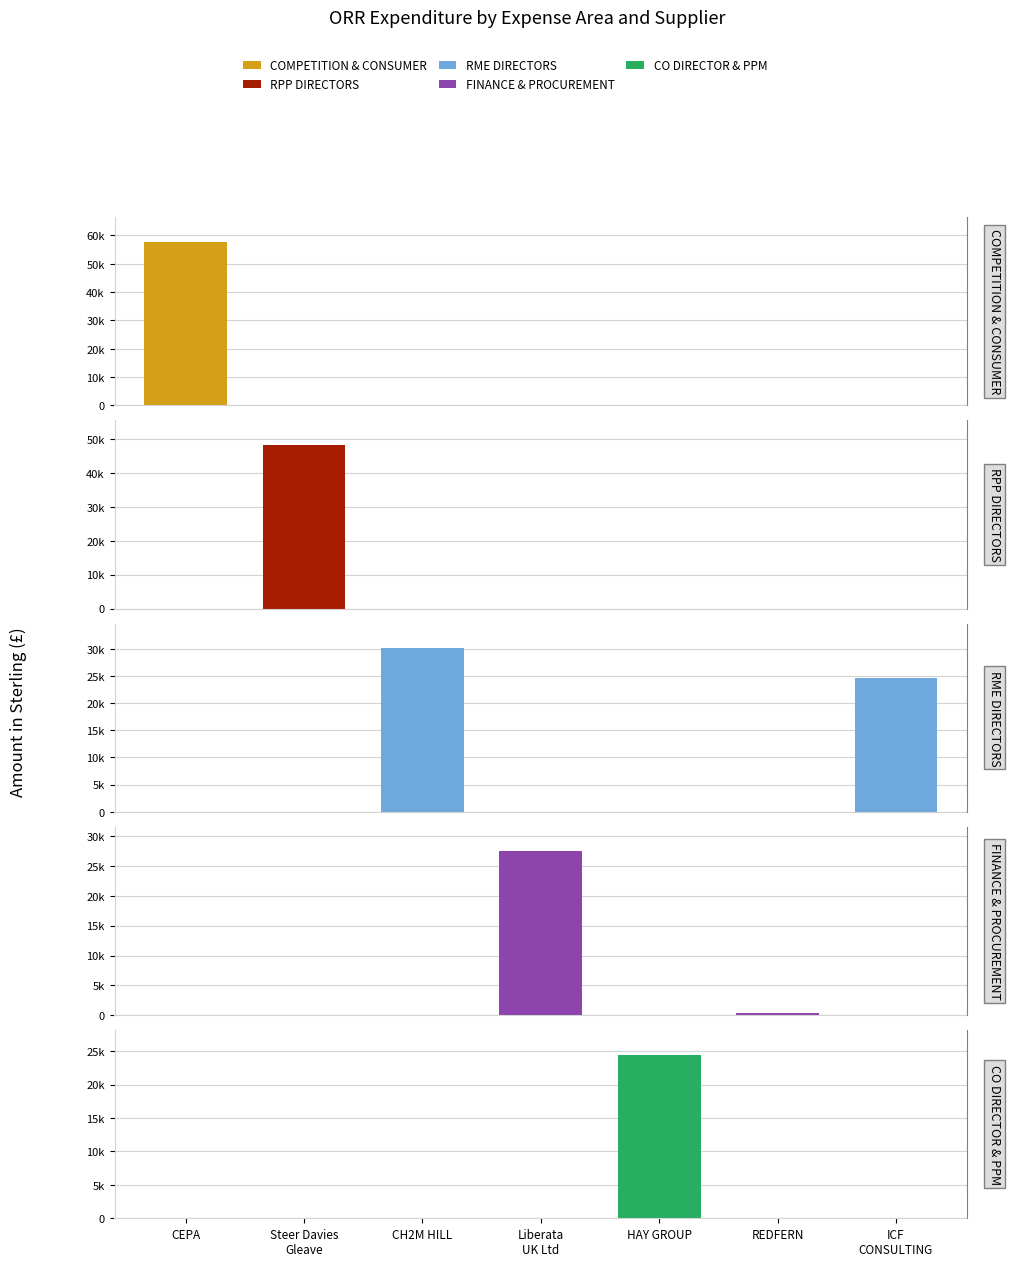

Is the value of COMPETITION & CONSUMER at Steer Davies
Gleave greater than the value of FINANCE & PROCUREMENT at Liberata
UK Ltd?

No